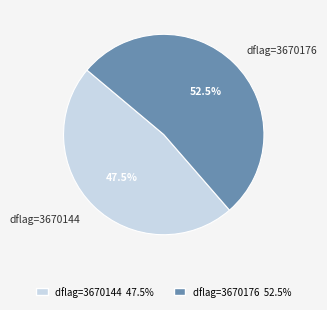

Combined, what portion of the pie is dflag=3670144 and dflag=3670176?

100.0%